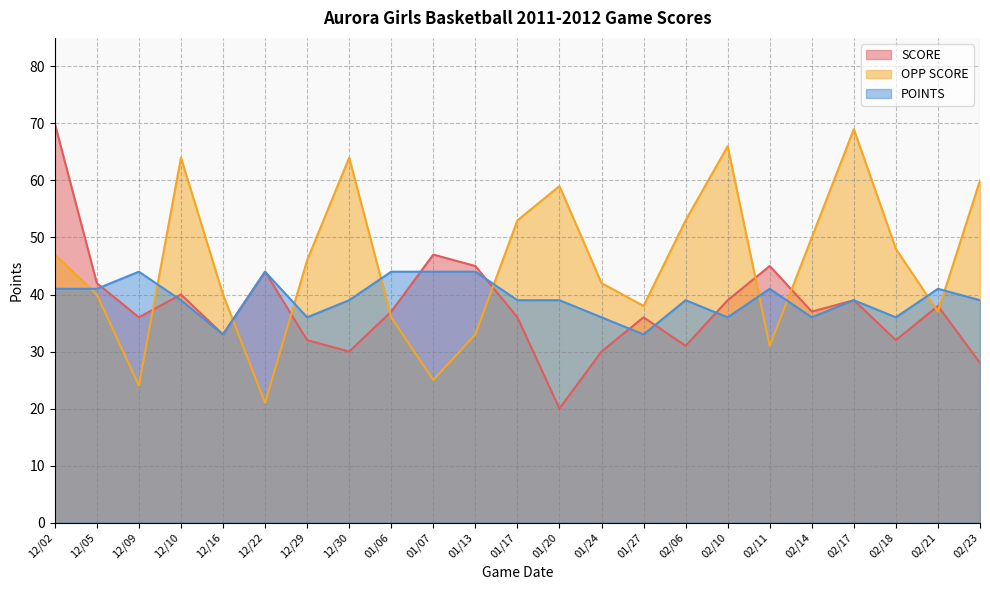

Where is the first local minimum for POINTS?

12/16